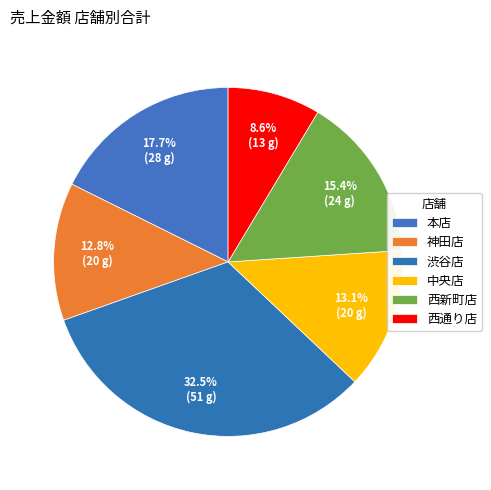

Between 中央店 and 神田店, which is larger?

中央店